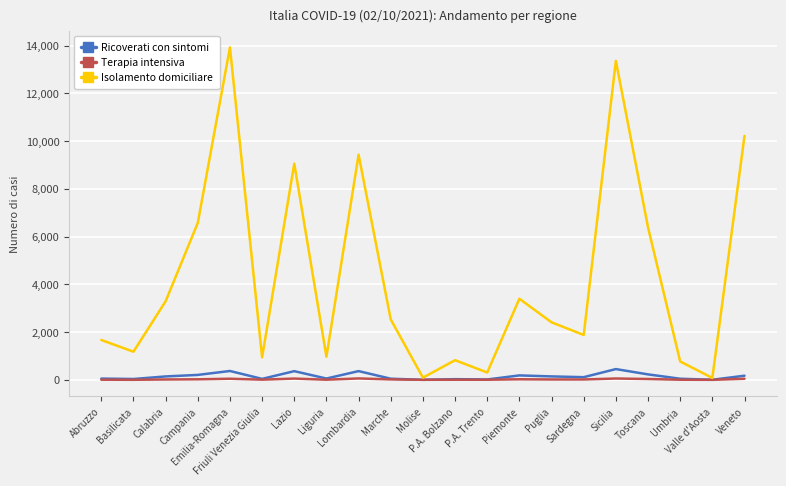

What is the maximum value shown in the chart?

13924